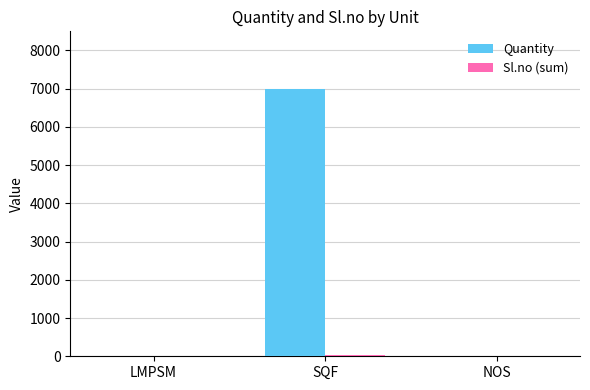

What is the spread (max minus min) of values at SQF?

6956